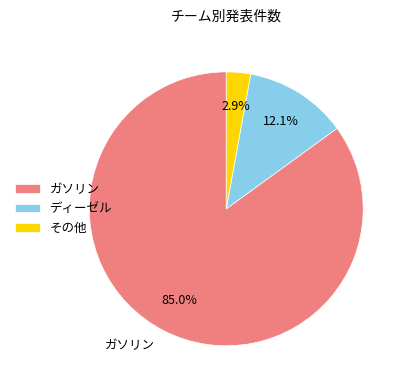

Between ガソリン and その他, which is larger?

ガソリン